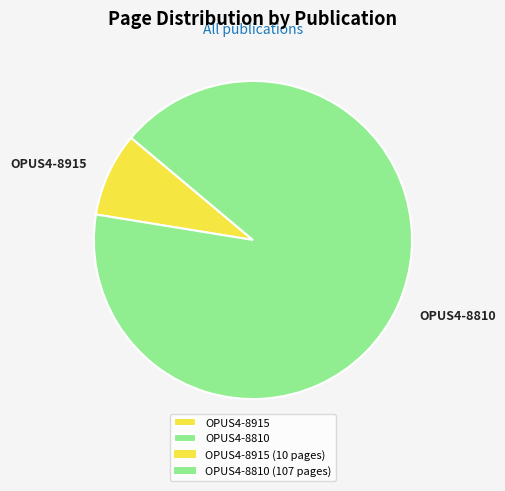

Does any single category account for the majority?

Yes